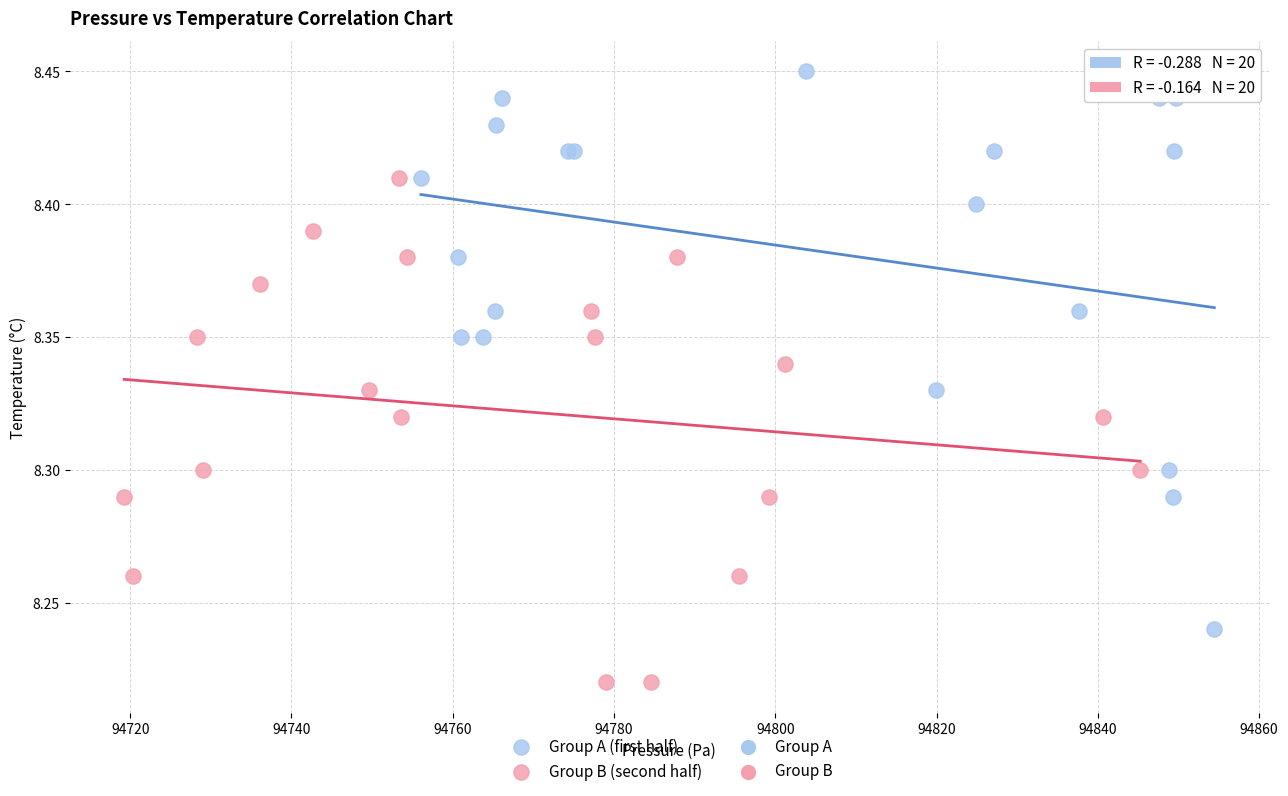

Which series has the largest Y range (max minus min)?

Group A (first half)